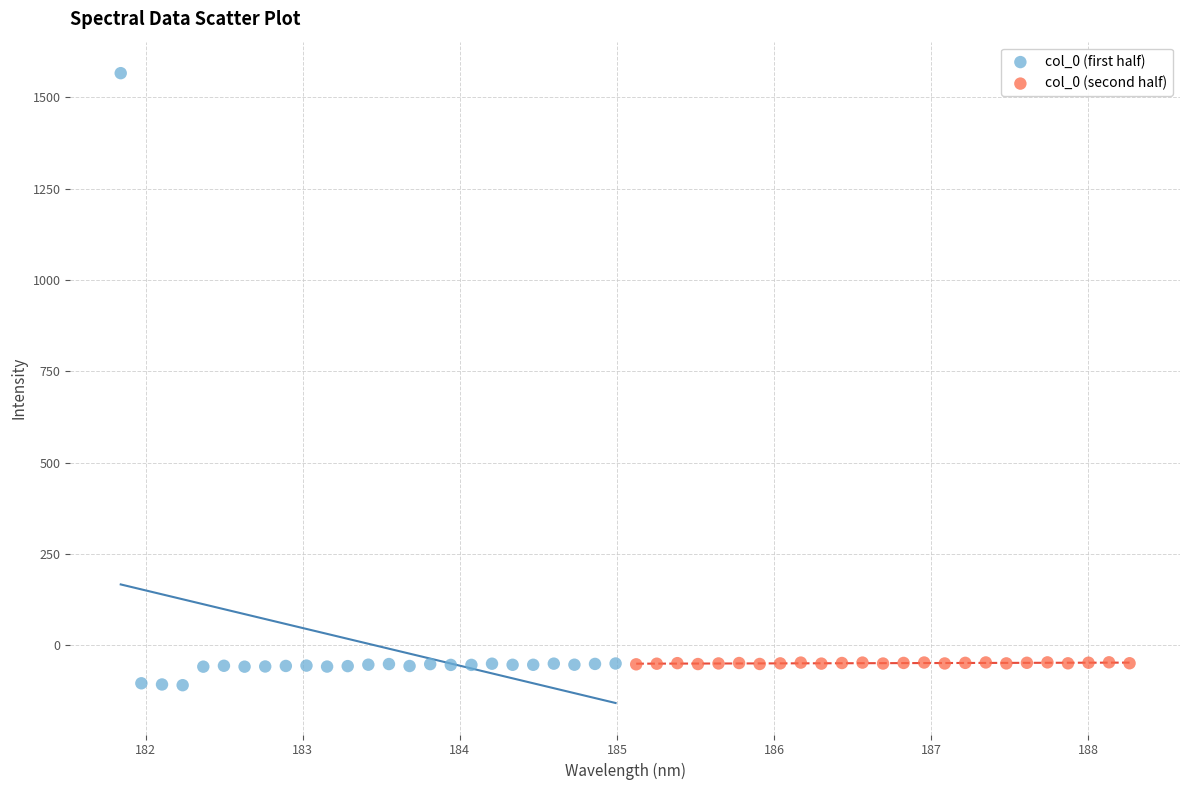

What are all the series names shown in the legend?

col_0 (first half), col_0 (second half)